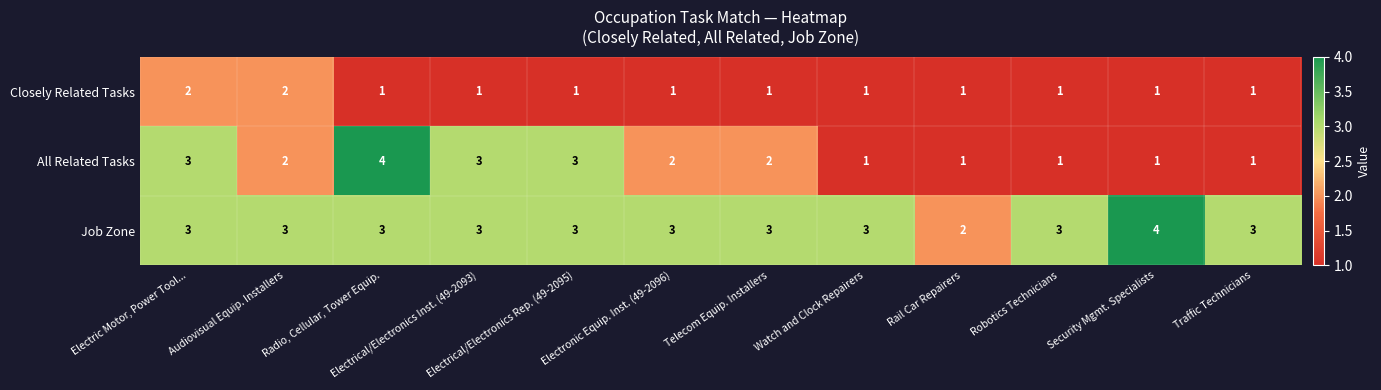

How many Closely Related Tasks values are between 1 and 2?

12